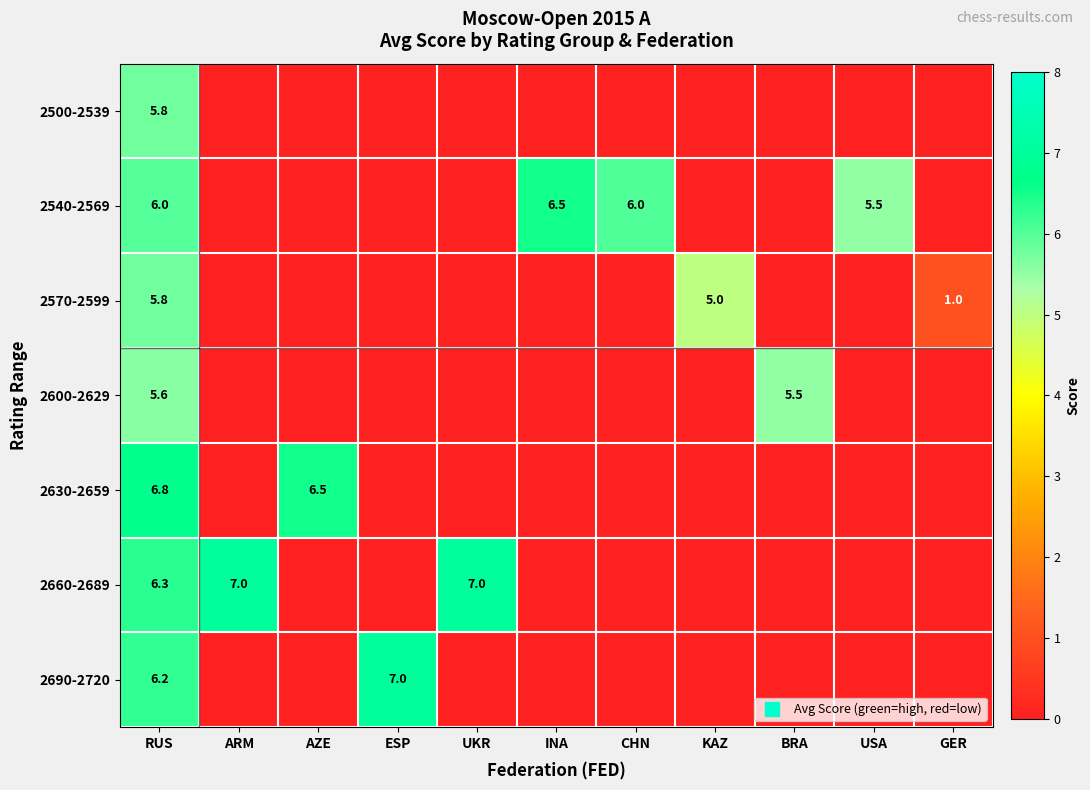

How many distinct data groups are displayed?

7